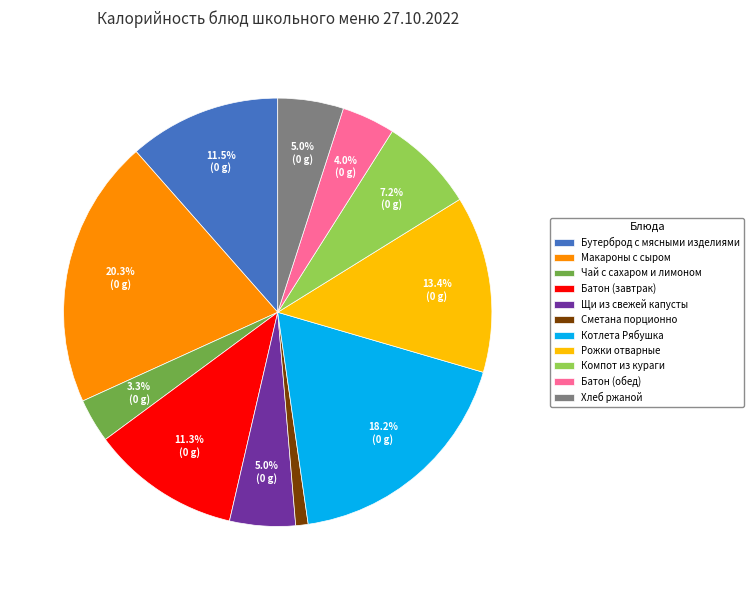

What percentage do Бутерброд с мясными изделиями and Компот из кураги together represent?

18.7%